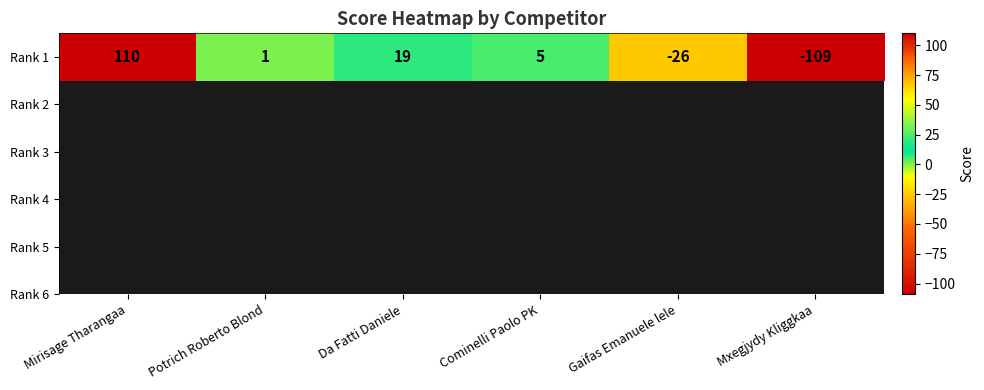

At which label does the data first exceed 5?

Mirisage Tharangaa